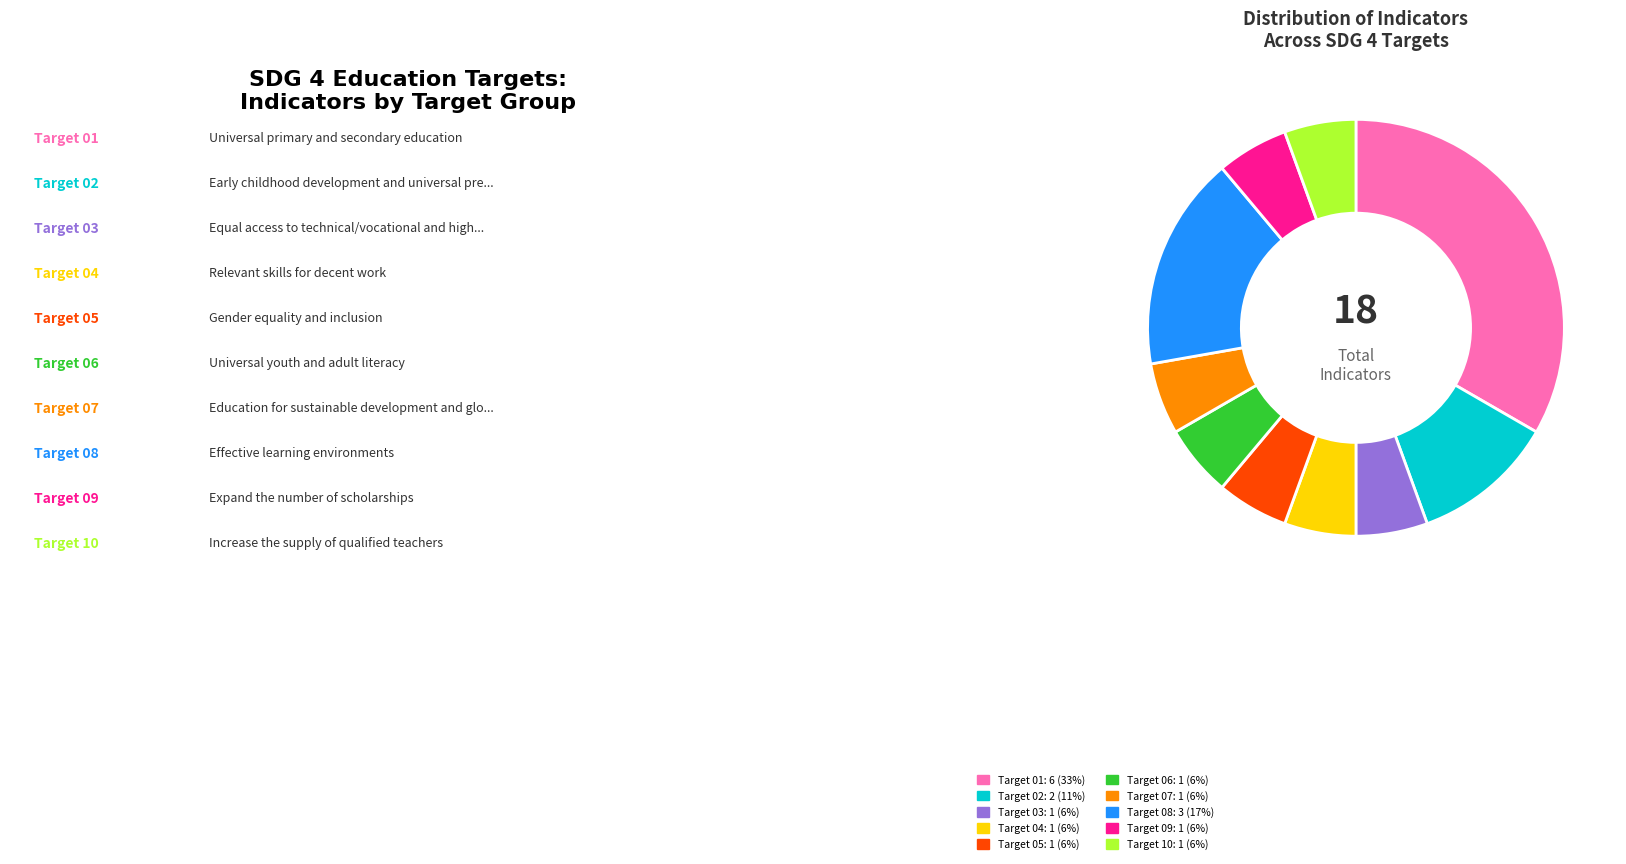

Is there a majority slice in this chart?

No